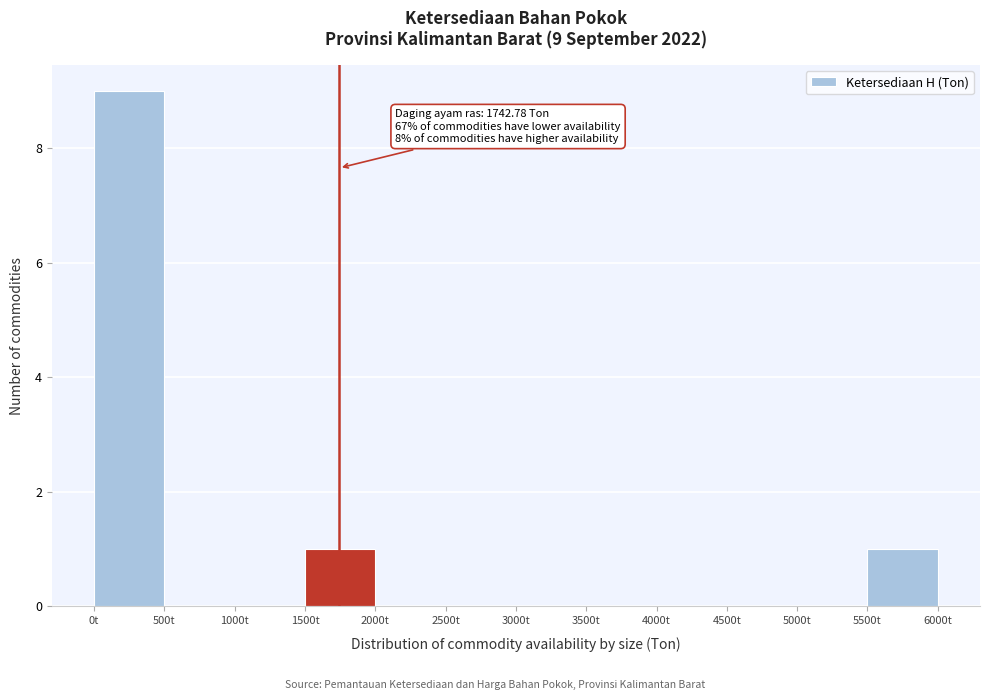

Which range on the x-axis has the tallest bar?

0 to 500